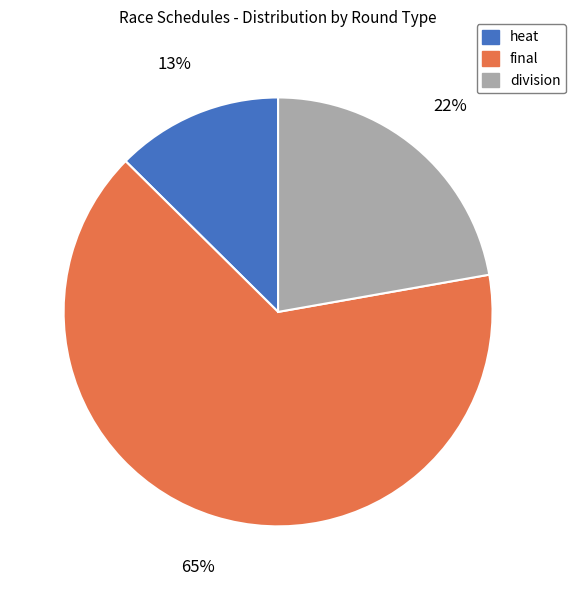

Which has a higher value, division or final?

final